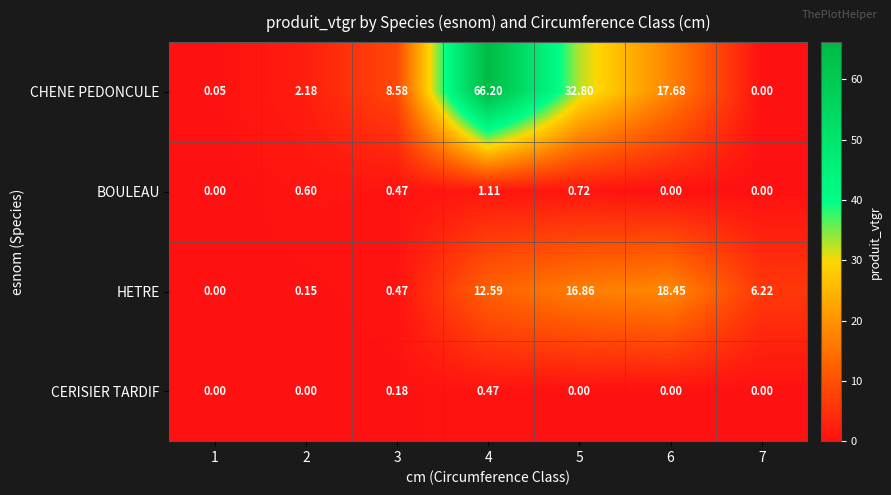

What is the total value across all series at 7?

6.2